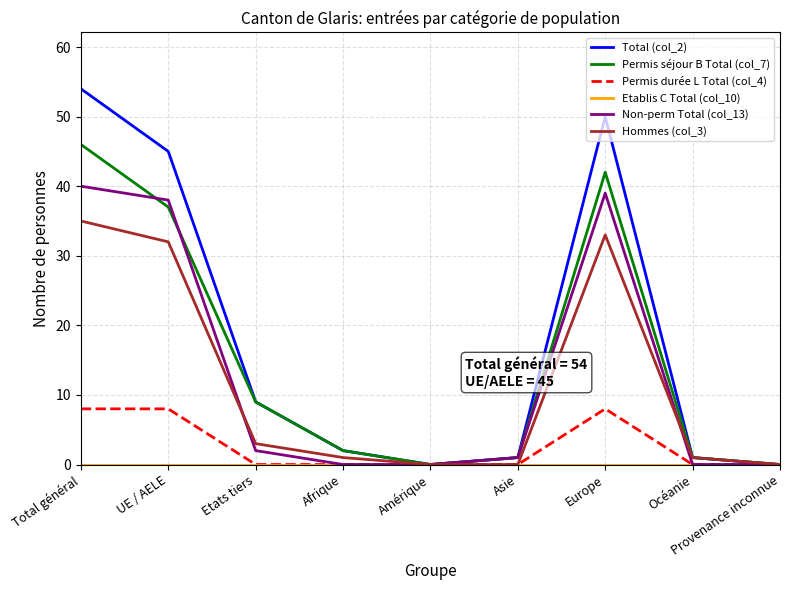

What position from the left is Europe?

7